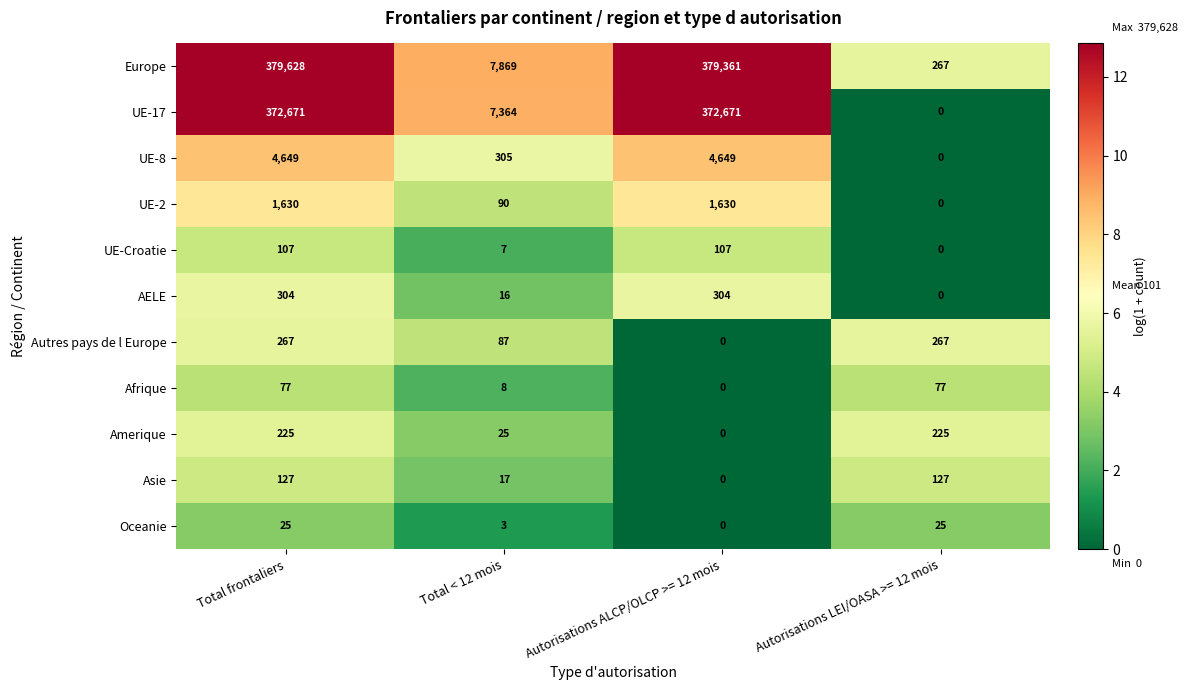

Rank the series by their maximum value, from lowest to highest.

Oceanie, Afrique, UE-Croatie, Asie, Amerique, Autres pays de l Europe, AELE, UE-2, UE-8, UE-17, Europe